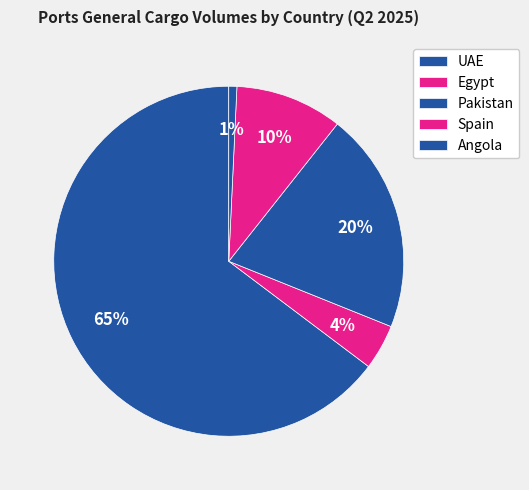

Count the number of slices in the pie.

5